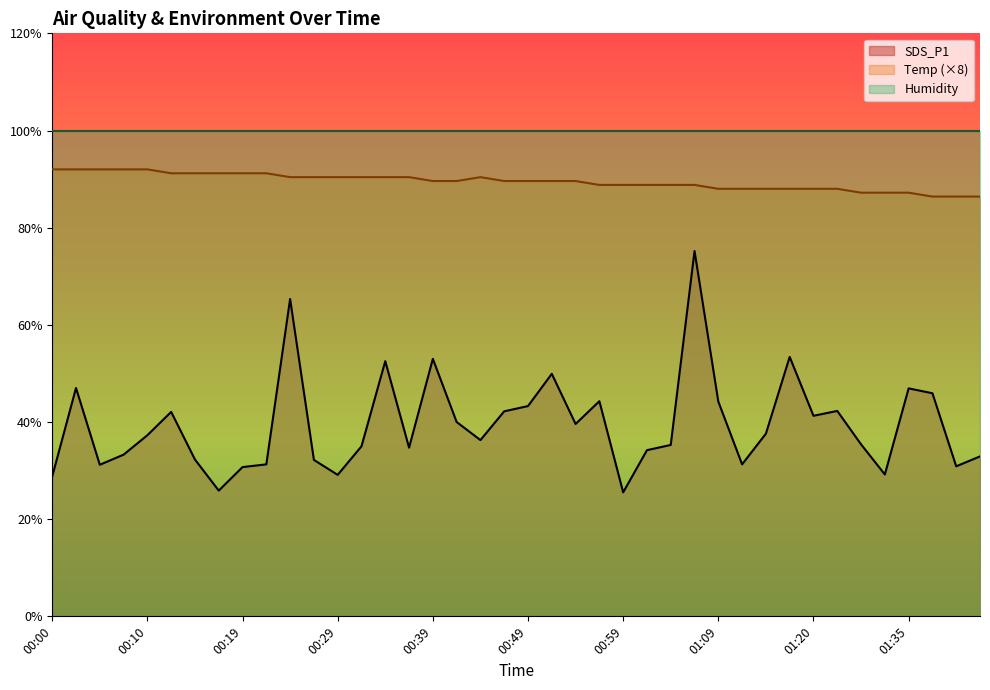

True or false: SDS_P1 and Temp cross at least once.

False